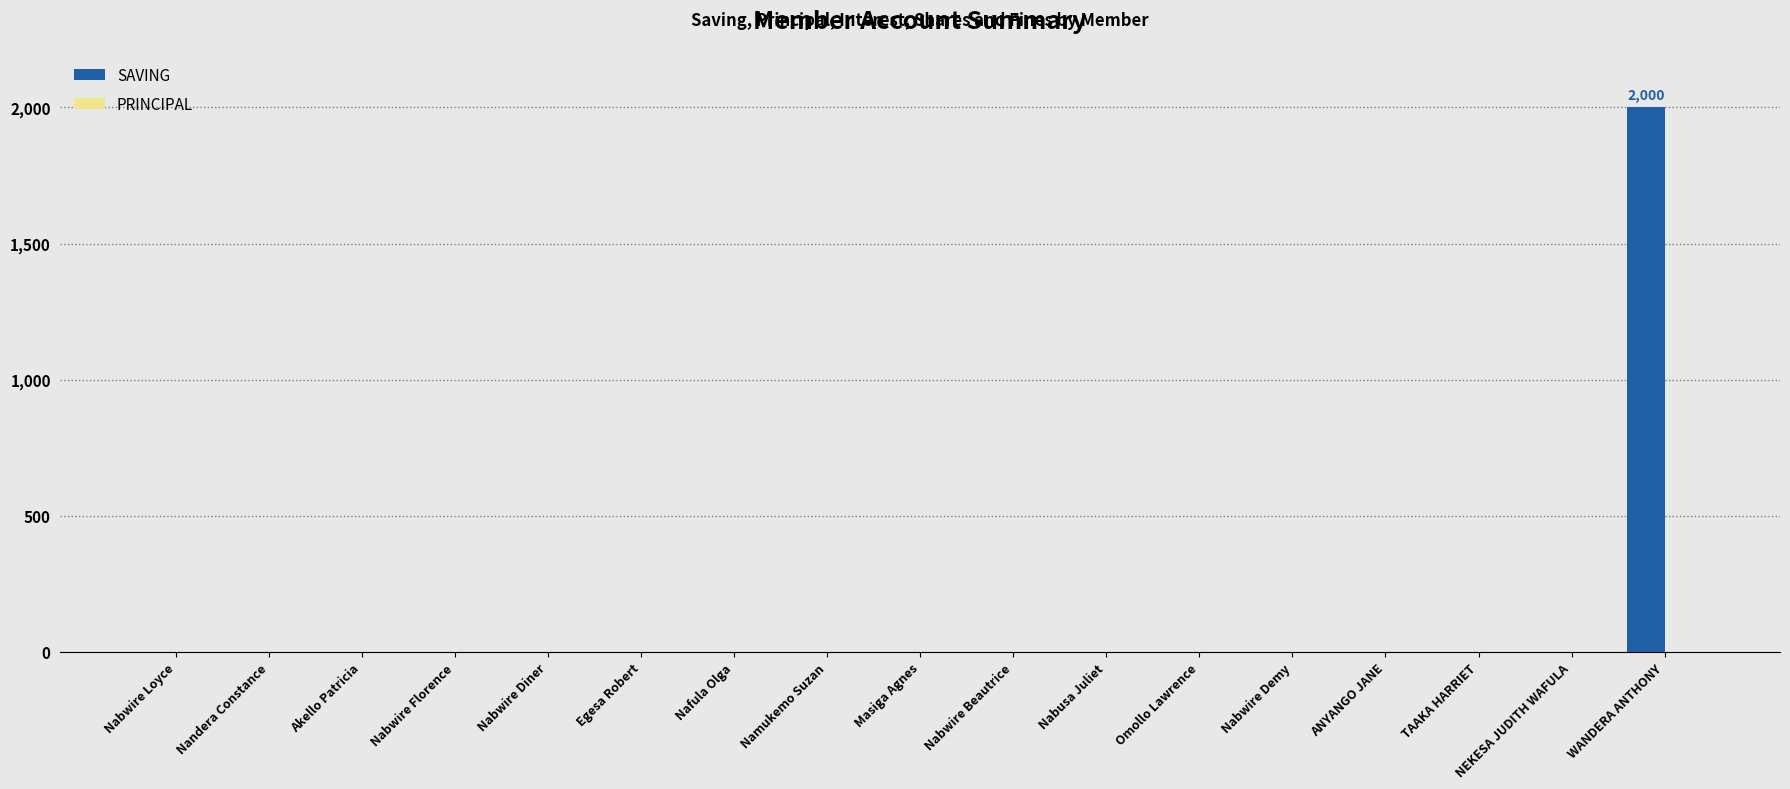

Is it true that the value at Nandera Constance is 1310?

False